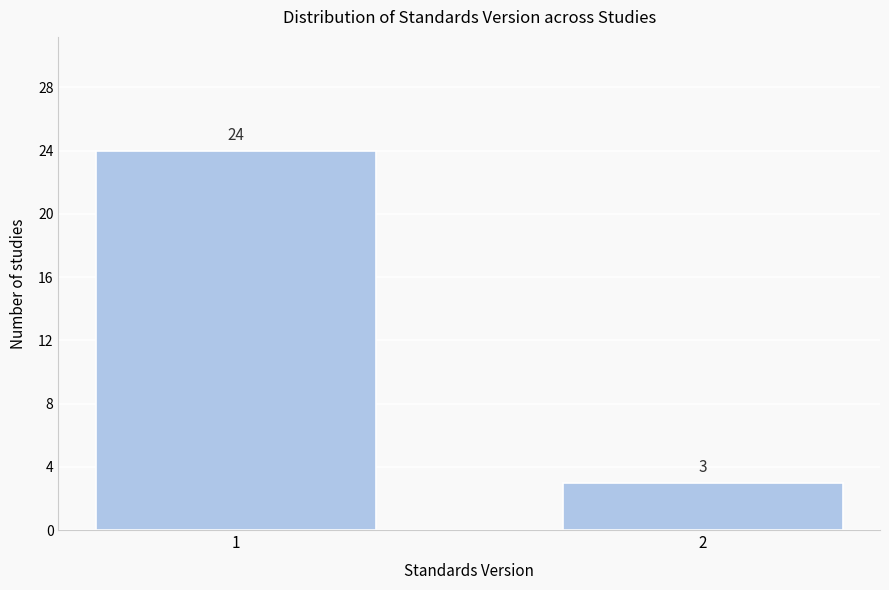

Reading left to right, list all the values displayed in this chart.

1=24	2=3